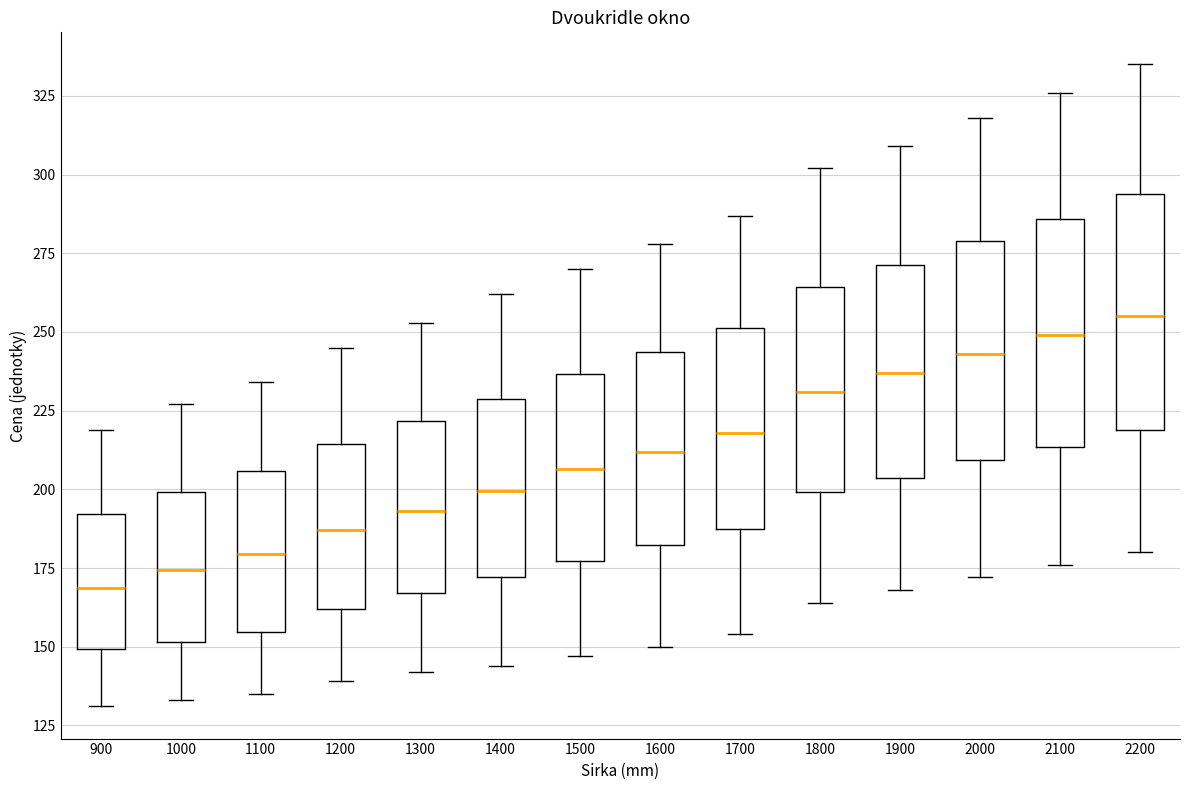

Reading left to right, transcribe this box plot: for each box, give where its median line is, the range the box spans, and where its two whiskers end, as read against the y-axis. The values are not printed on the chart, so give them approximately, as read against the axis.

900: median 170, box 150 to 190, whiskers 130 to 220
1000: median 175, box 150 to 200, whiskers 135 to 225
1100: median 180, box 155 to 205, whiskers 135 to 235
1200: median 185, box 160 to 215, whiskers 140 to 245
1300: median 195, box 165 to 220, whiskers 140 to 255
1400: median 200, box 170 to 230, whiskers 145 to 260
1500: median 205, box 175 to 235, whiskers 145 to 270
1600: median 210, box 180 to 245, whiskers 150 to 280
1700: median 220, box 185 to 250, whiskers 155 to 285
1800: median 230, box 200 to 265, whiskers 165 to 300
1900: median 235, box 205 to 270, whiskers 170 to 310
2000: median 245, box 210 to 280, whiskers 170 to 320
2100: median 250, box 215 to 285, whiskers 175 to 325
2200: median 255, box 220 to 295, whiskers 180 to 335